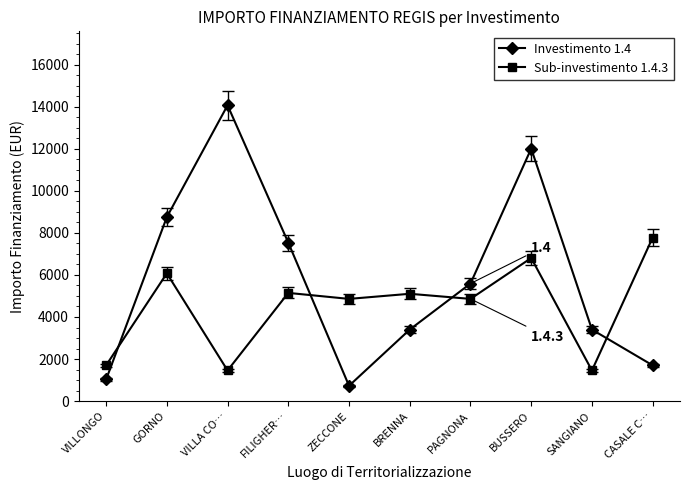

Is the value of Investimento 1.4 at SANGIANO greater than the value of Sub-investimento 1.4.3 at ZECCONE?

No